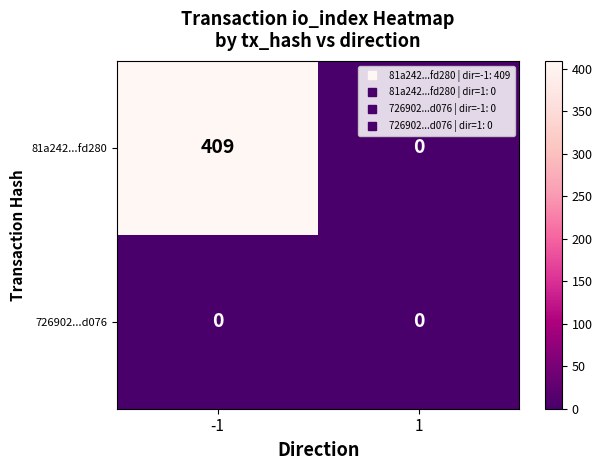

Reading left to right, transcribe all the data shown in this chart.

81a242...fd280: 409	0
726902...d076: 0	0